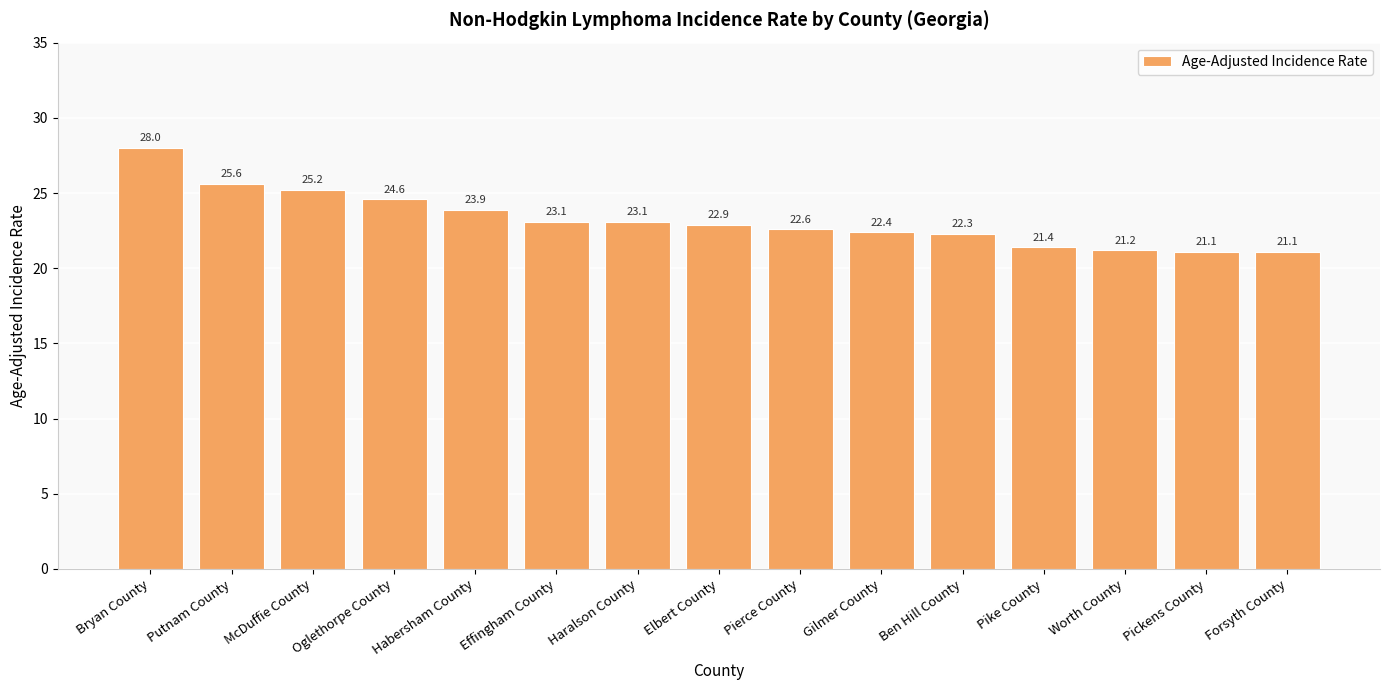

At which label is the value closest to 24?

Habersham County